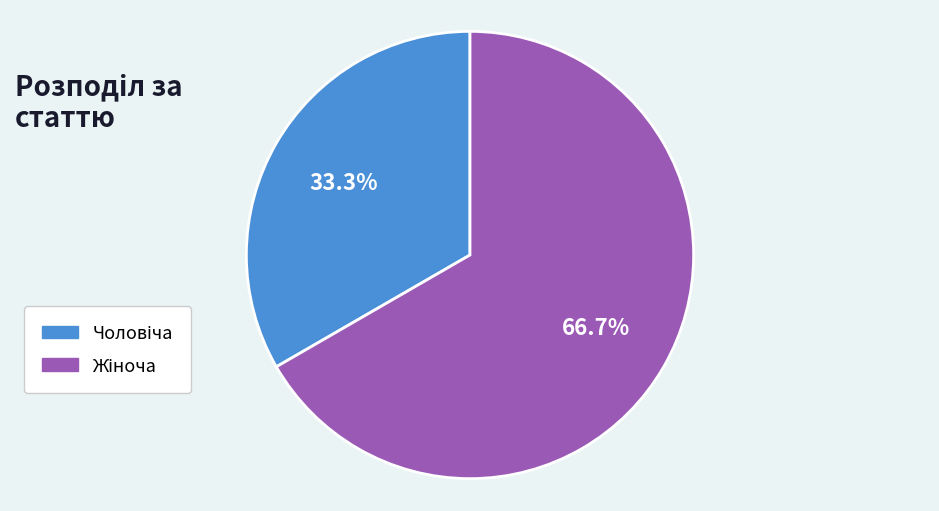

Is there a majority slice in this chart?

Yes